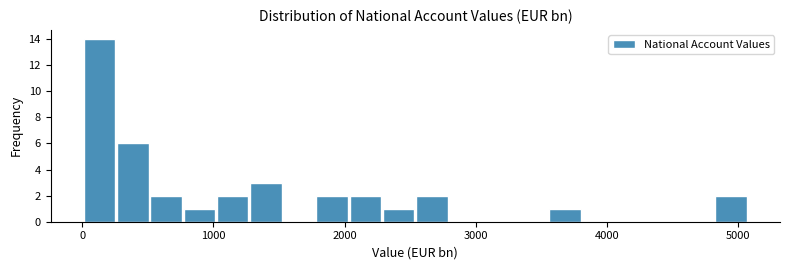

Read against the x-axis, roughly where is the centre of the tallest bar?

100